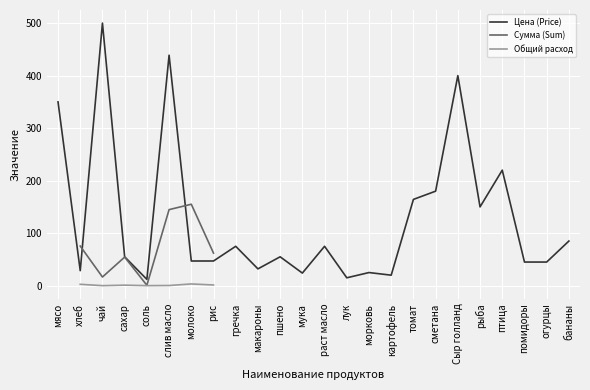

The Сумма (Sum) series shows 69.7 at молоко. True or false?

False